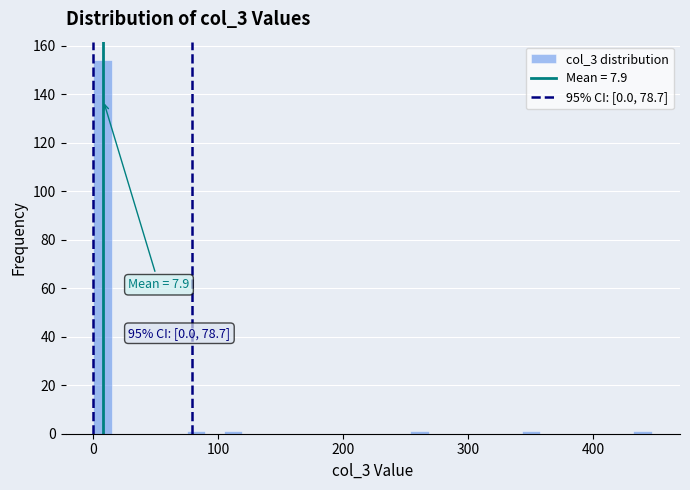

Around what value on the x-axis is the tallest bar? Give the approximate position of its centre, as read against the axis.

10